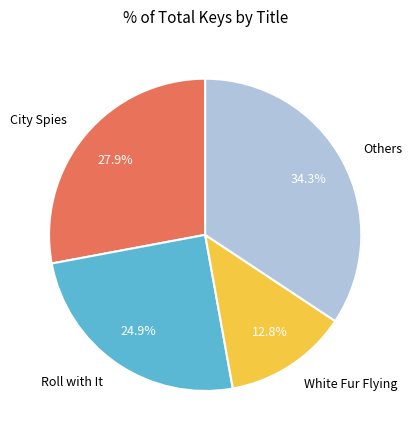

Which category has the smallest portion of the pie?

White Fur Flying